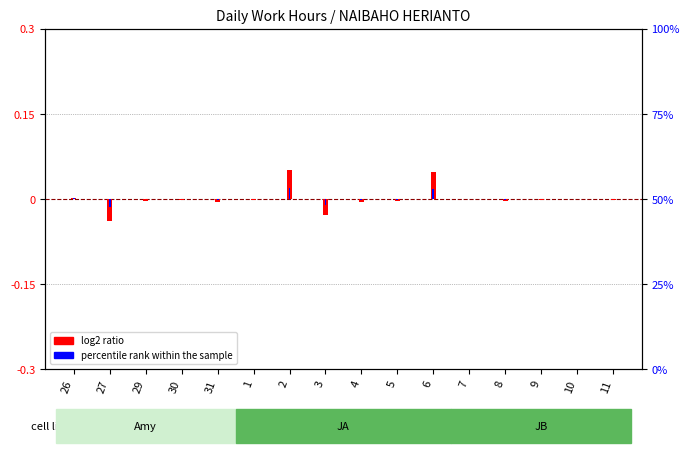

How many values in the log2 ratio series are below 0?

11